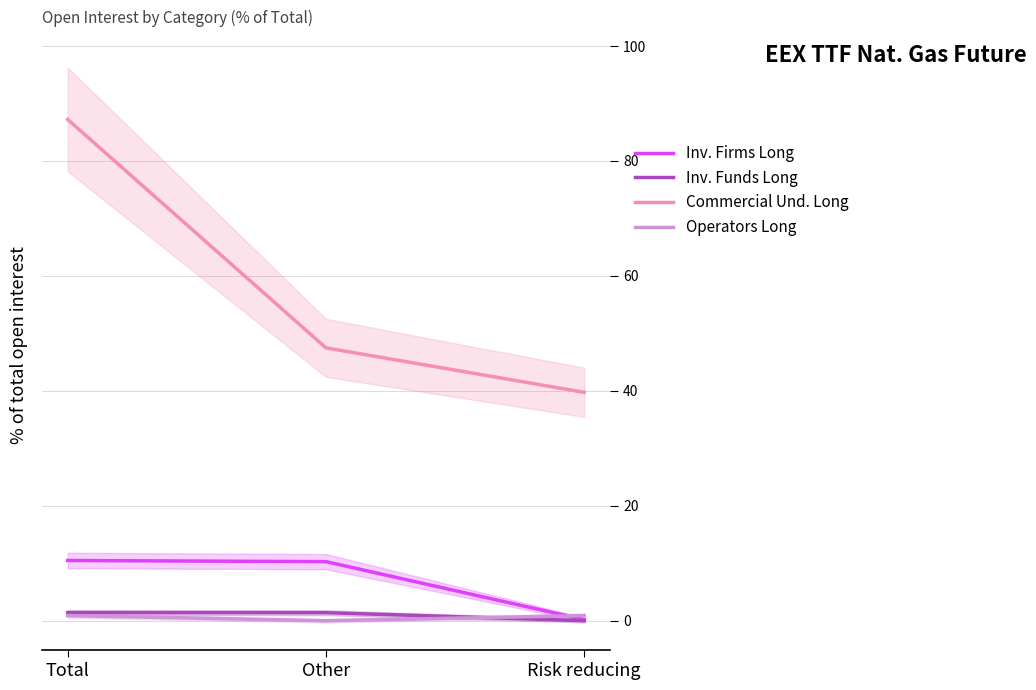

The Inv. Funds Long series shows 0.4 at Other. True or false?

False